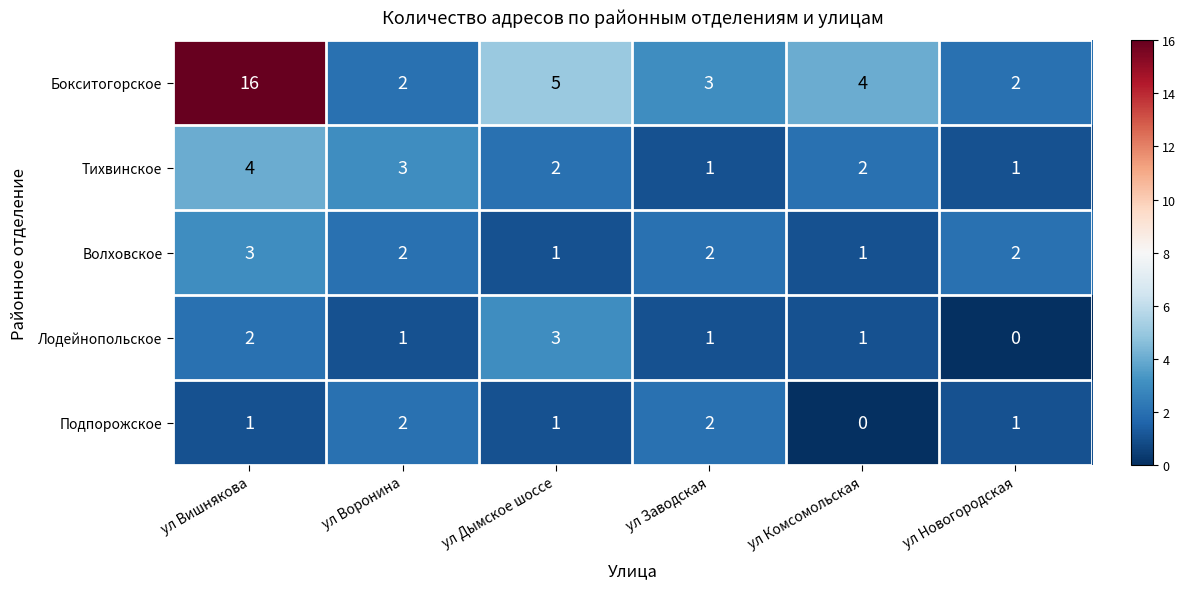

Reading right to left, extract all data points from this chart.

Бокситогорское: 2	4	3	5	2	16
Тихвинское: 1	2	1	2	3	4
Волховское: 2	1	2	1	2	3
Лодейнопольское: 0	1	1	3	1	2
Подпорожское: 1	0	2	1	2	1